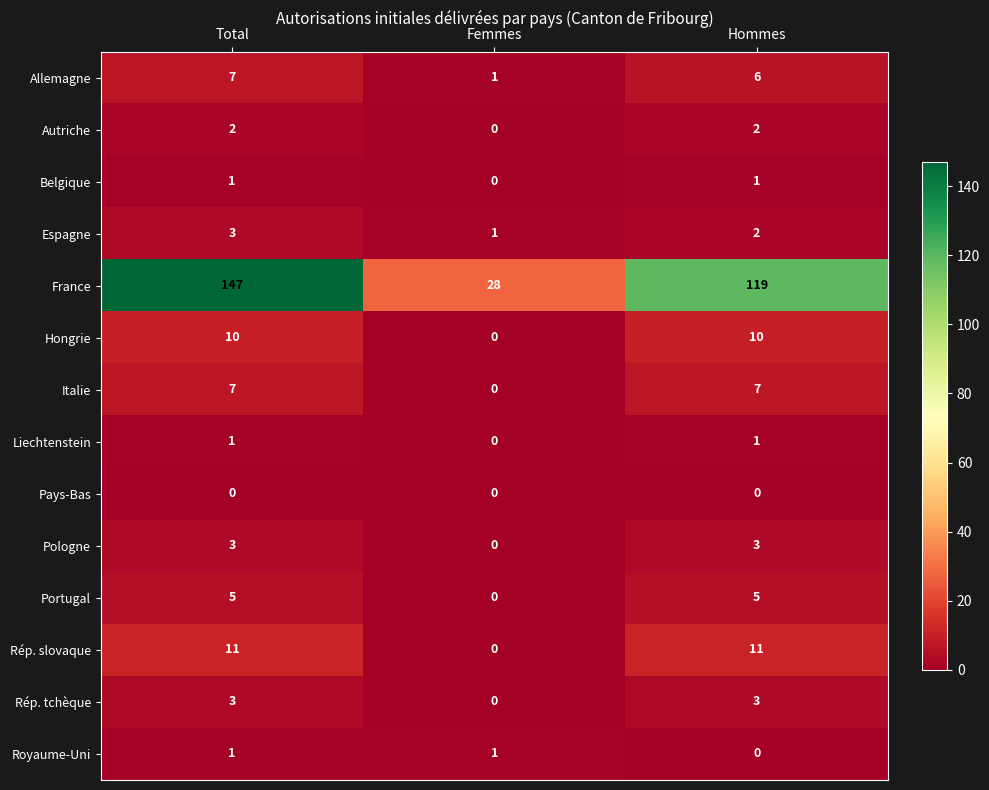

How many categories are shown in the chart?

3